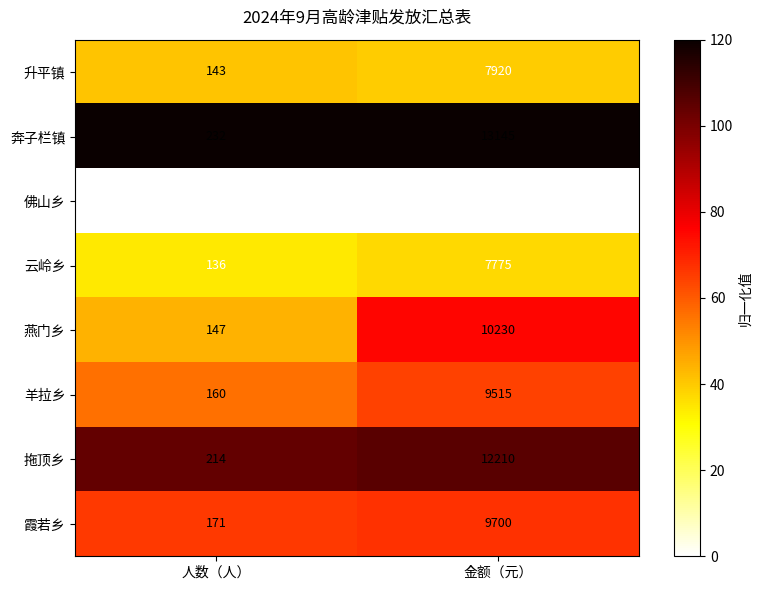

What is the spread (max minus min) of values at 金额（元）?

7810